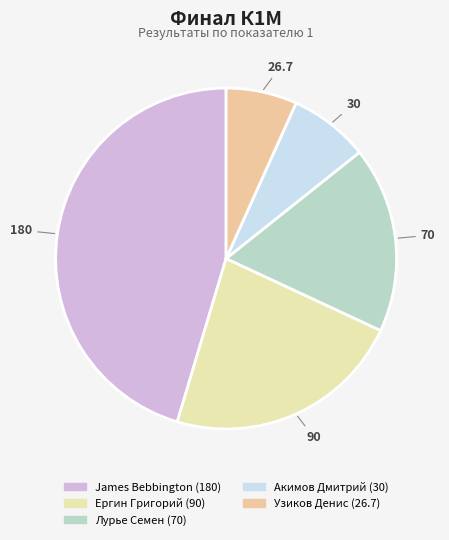

What is the largest slice in the pie chart?

James Bebbington